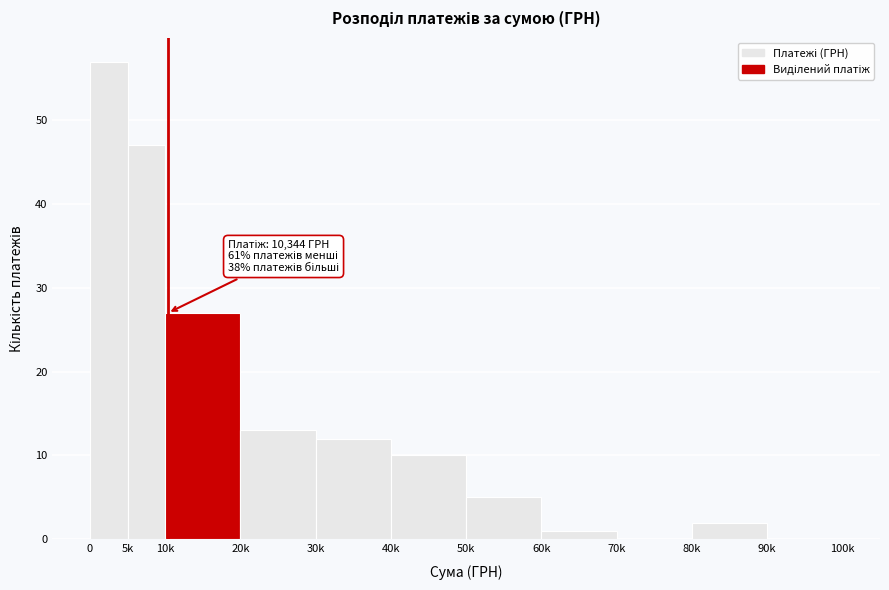

Reading left to right, extract all data points from this chart.

0=57	5k=47	10k=27	20k=13	30k=12	40k=10	50k=5	60k=1	70k=0	80k=2	90k=0